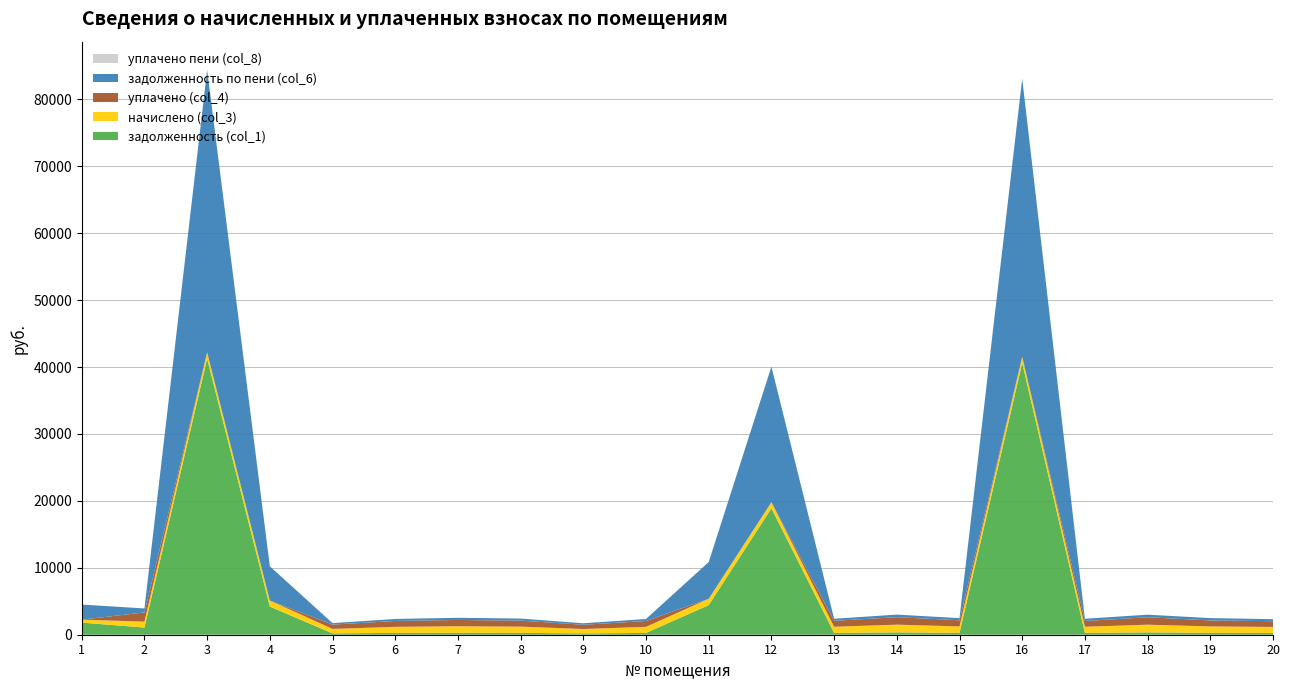

Reading left to right, extract all data points from this chart.

задолженность (col_1): 1810.2	1075.8	41256.0	4210.1	201.1	273.7	293.7	280.4	198.5	273.1	4426.4	18889.3	277.1	349.0	287.7	40613.3	277.1	347.6	288.4	269.7
начислено (col_3): 443.3	878.6	940.3	900.6	665.0	905.0	971.1	927.0	656.2	902.8	946.9	911.6	916.0	1153.9	951.3	924.8	916.0	1149.5	953.5	891.8
уплачено (col_4): 0.0	1375.6	0.0	0.0	644.5	877.1	941.1	898.4	635.9	874.9	0.0	0.0	887.7	1118.2	921.9	0.0	859.5	1114.0	894.6	864.3
задолженность по пени (col_6): 2253.5	595.8	42196.2	5110.8	221.7	301.7	323.7	309.0	218.7	300.9	5488.9	20250.7	305.3	384.6	317.1	41538.1	333.6	383.1	347.3	297.3
уплачено пени (col_8): 0.0	0.0	0.0	0.0	0.0	0.0	0.0	0.0	0.0	0.0	0.0	0.0	0.0	0.1	0.0	0.0	0.0	0.0	0.0	0.0